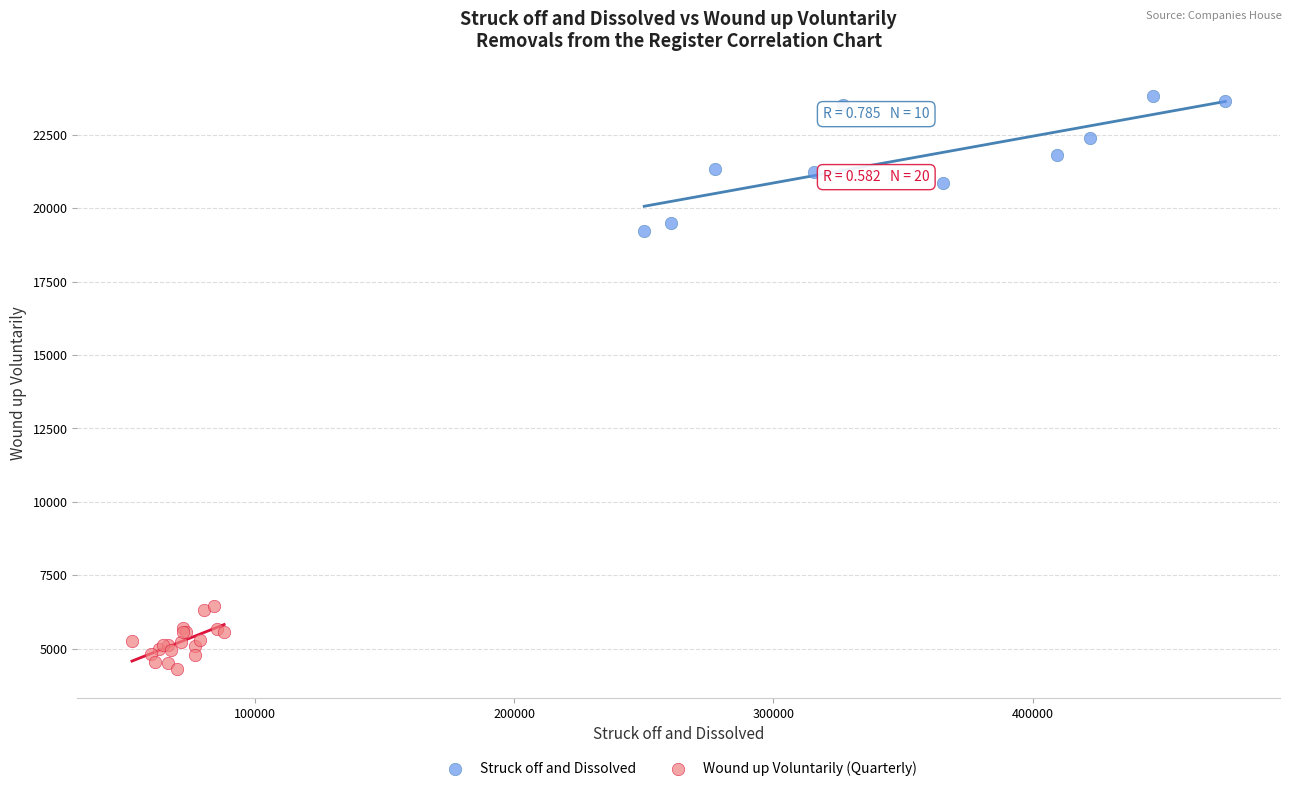

Which series reaches the minimum Y coordinate?

Wound up Voluntarily (Quarterly)